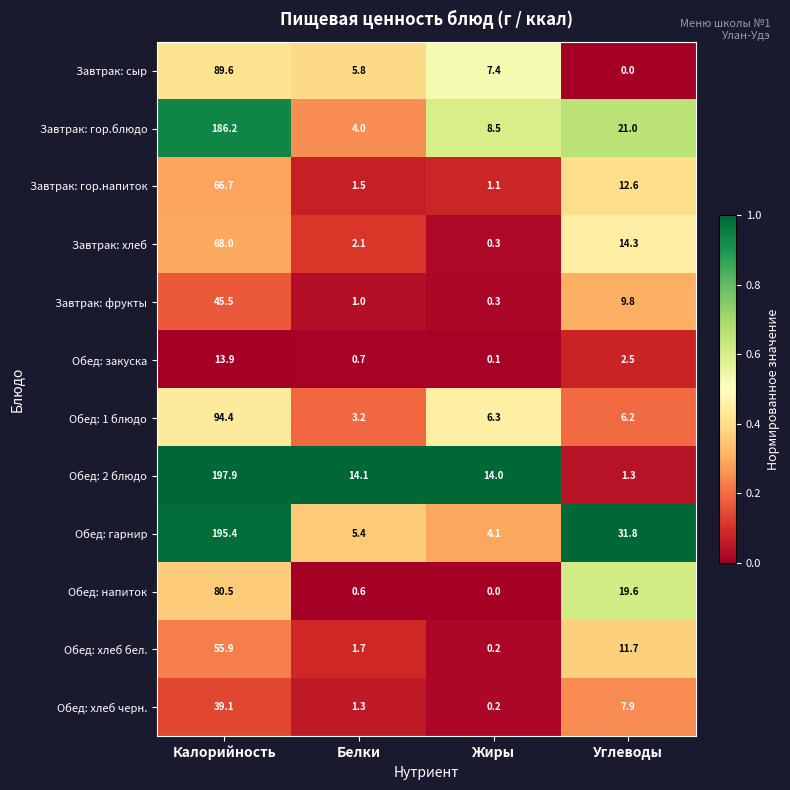

Rank the series at Углеводы from lowest to highest value.

Завтрак: сыр, Обед: 2 блюдо, Обед: закуска, Обед: 1 блюдо, Обед: хлеб черн., Завтрак: фрукты, Обед: хлеб бел., Завтрак: гор.напиток, Завтрак: хлеб, Обед: напиток, Завтрак: гор.блюдо, Обед: гарнир